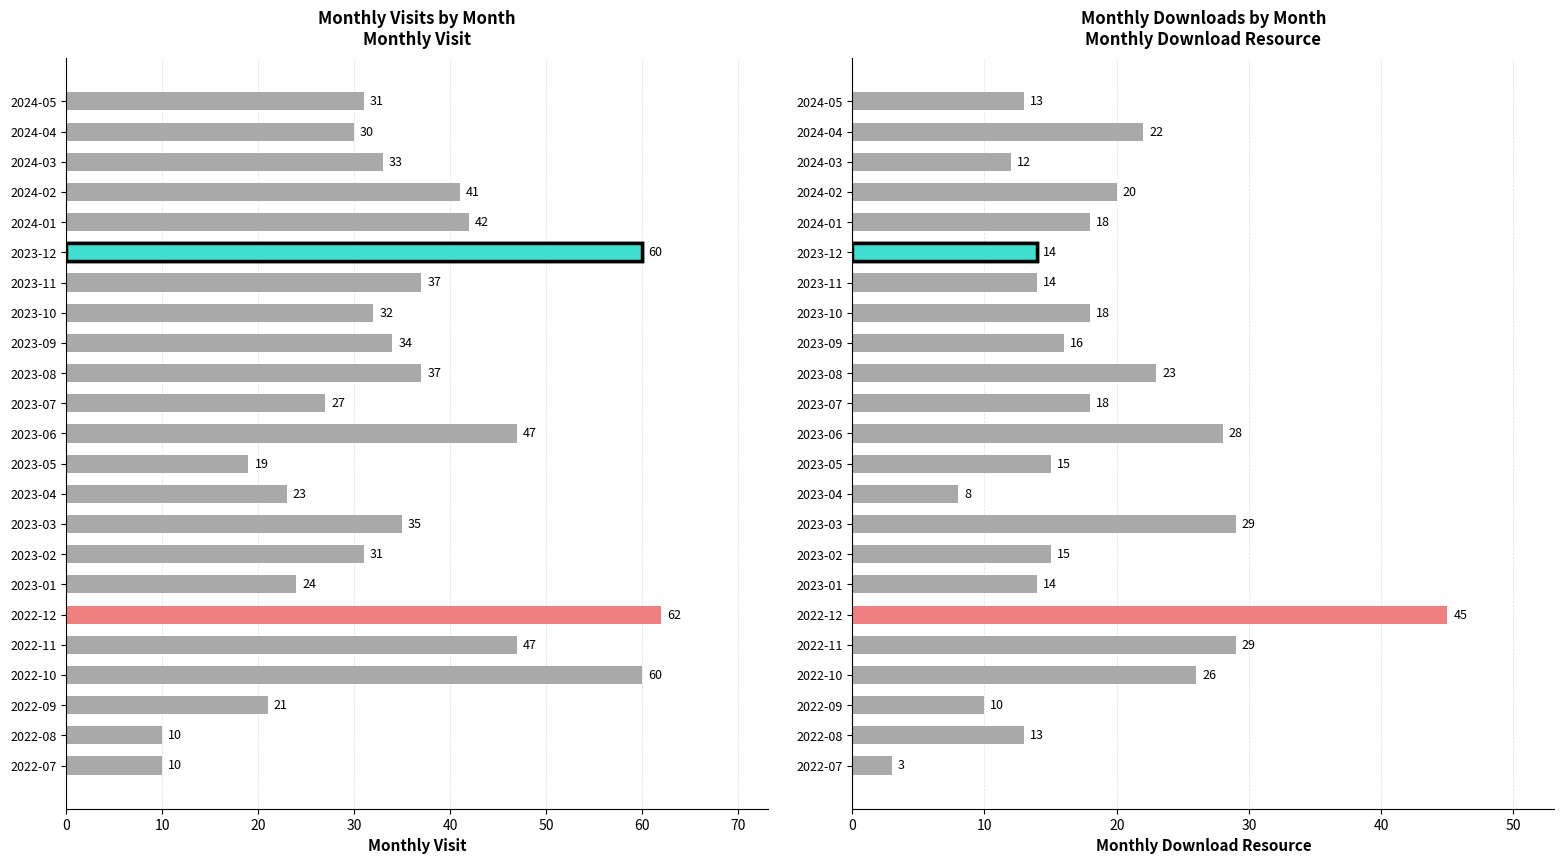

What is the greatest value displayed?

62